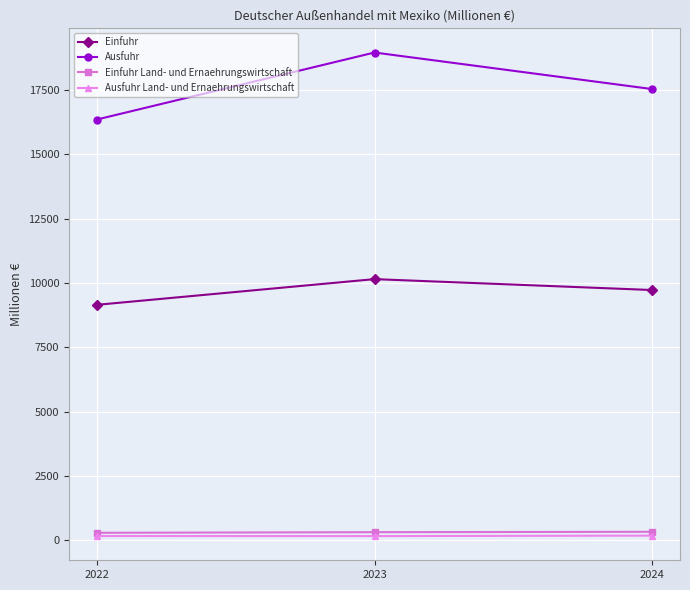

Which category has the lowest value in the Einfuhr series?

2022